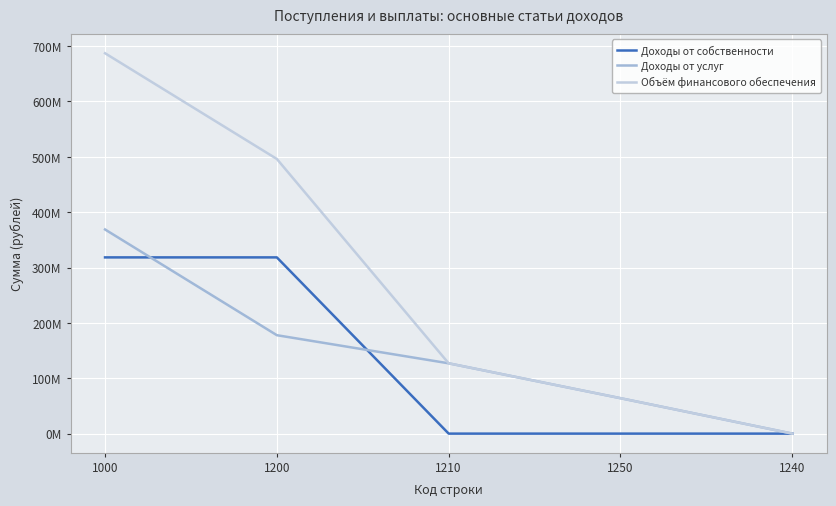

At which label does Объём финансового обеспечения reach its minimum?

1240